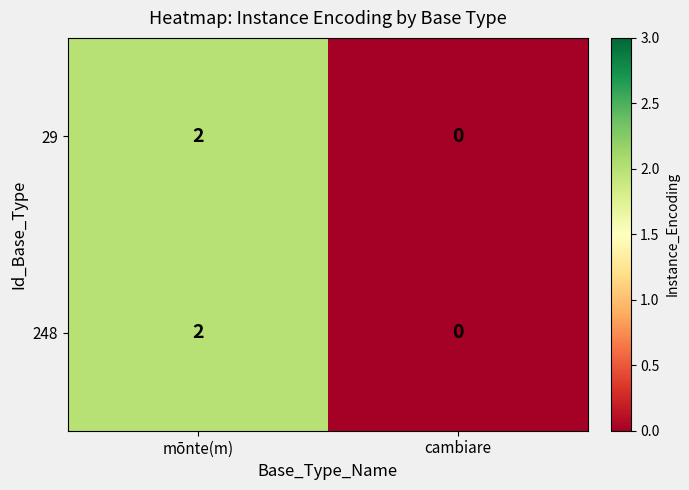

The value of 248 at mōnte(m) is 2. True or false?

True